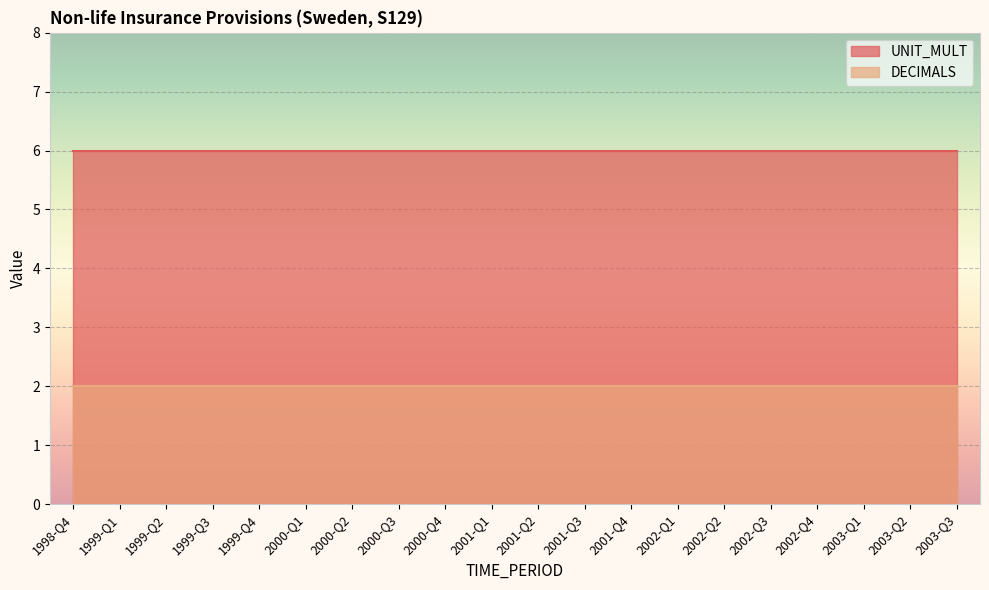

True or false: DECIMALS has more than 1 points higher than both neighbors.

False